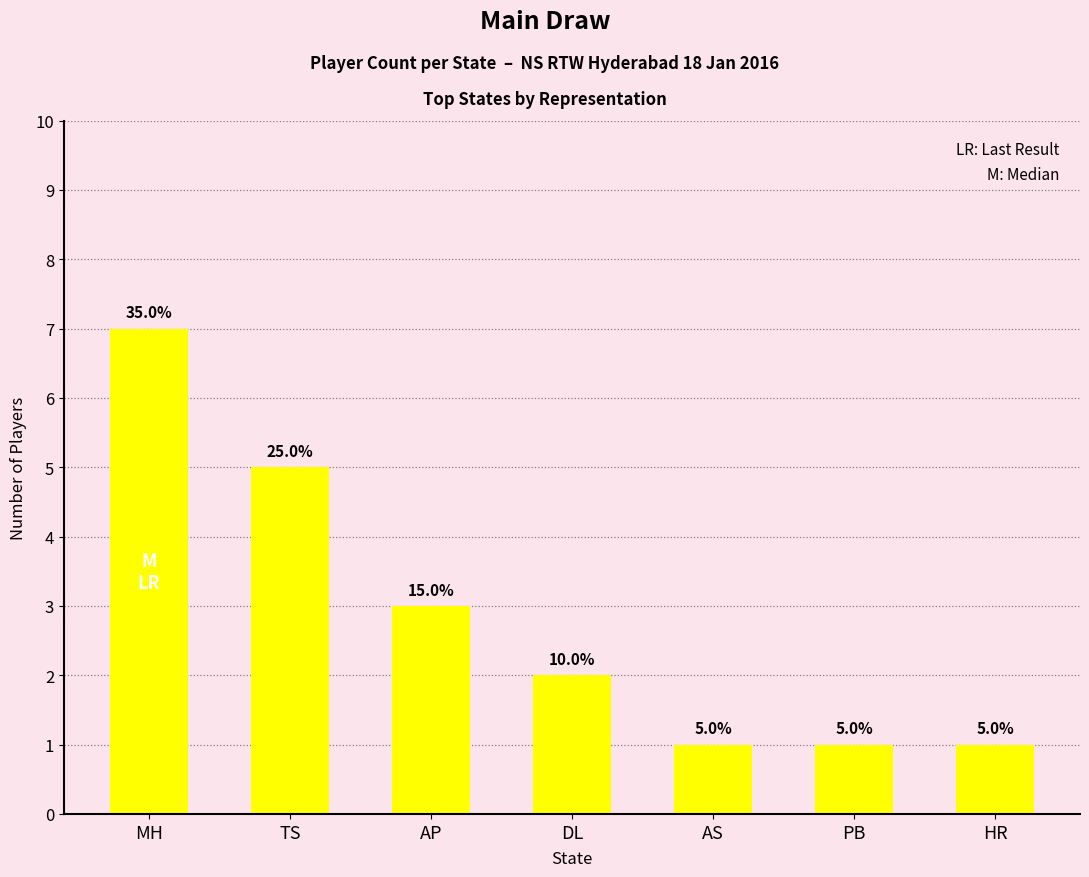

Between PB and DL, which is larger?

DL